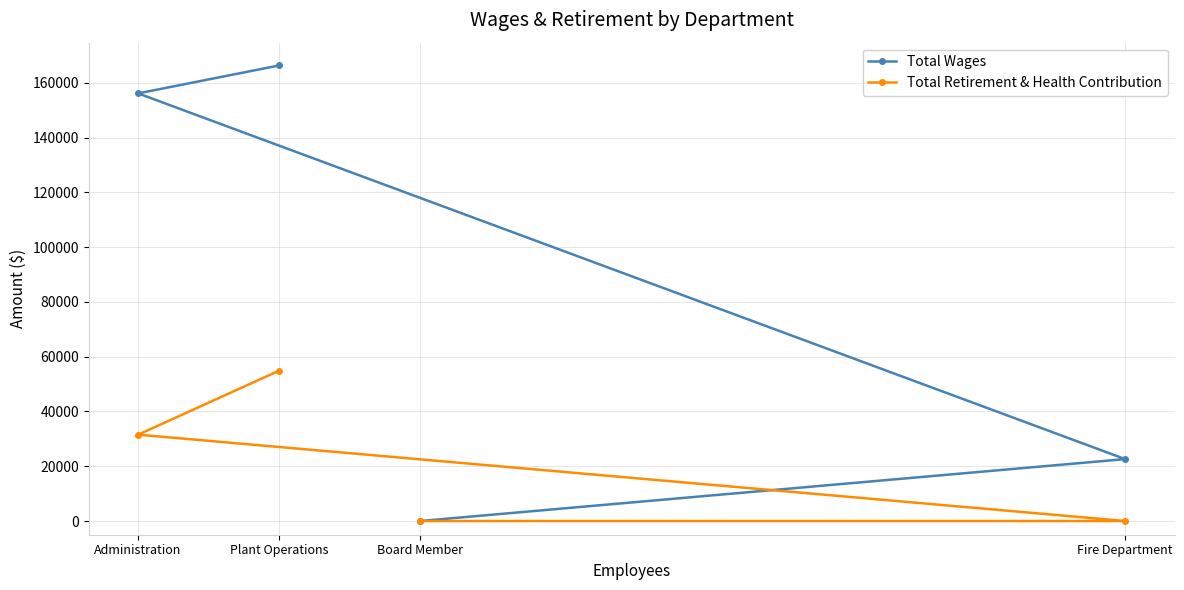

Reading left to right, list all the values displayed in this chart.

Total Wages: Administration=156103	Plant Operations=166304	Board Member=0	Fire Department=22602
Total Retirement & Health Contribution: Administration=31524	Plant Operations=54889	Board Member=0	Fire Department=0